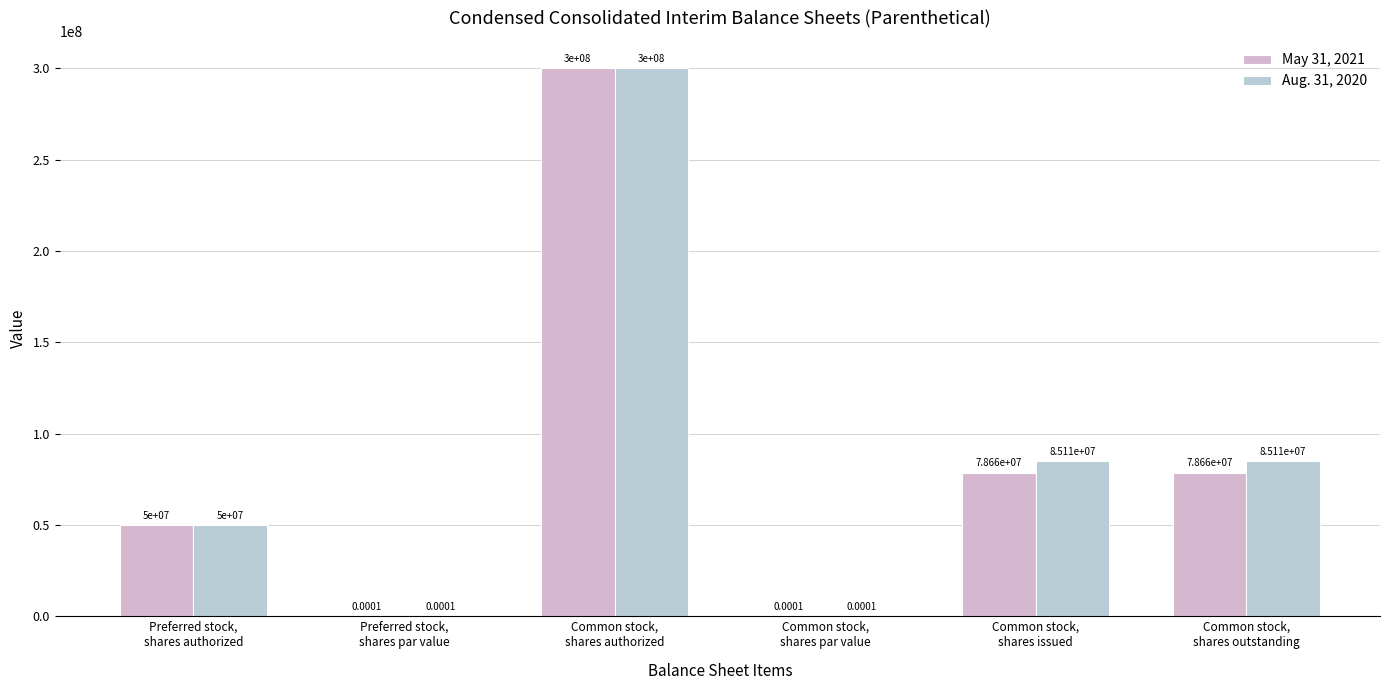

Between Common stock,
shares par value and Common stock,
shares issued, which series saw the biggest shift?

Aug. 31, 2020